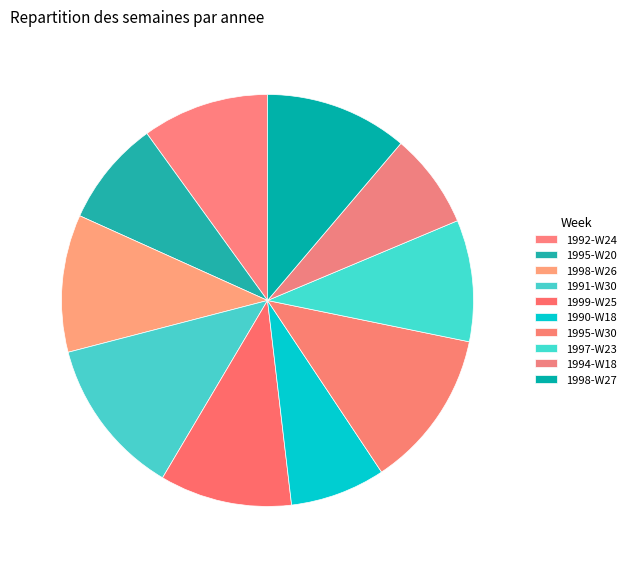

Is 1998-W26 the majority of the pie?

No